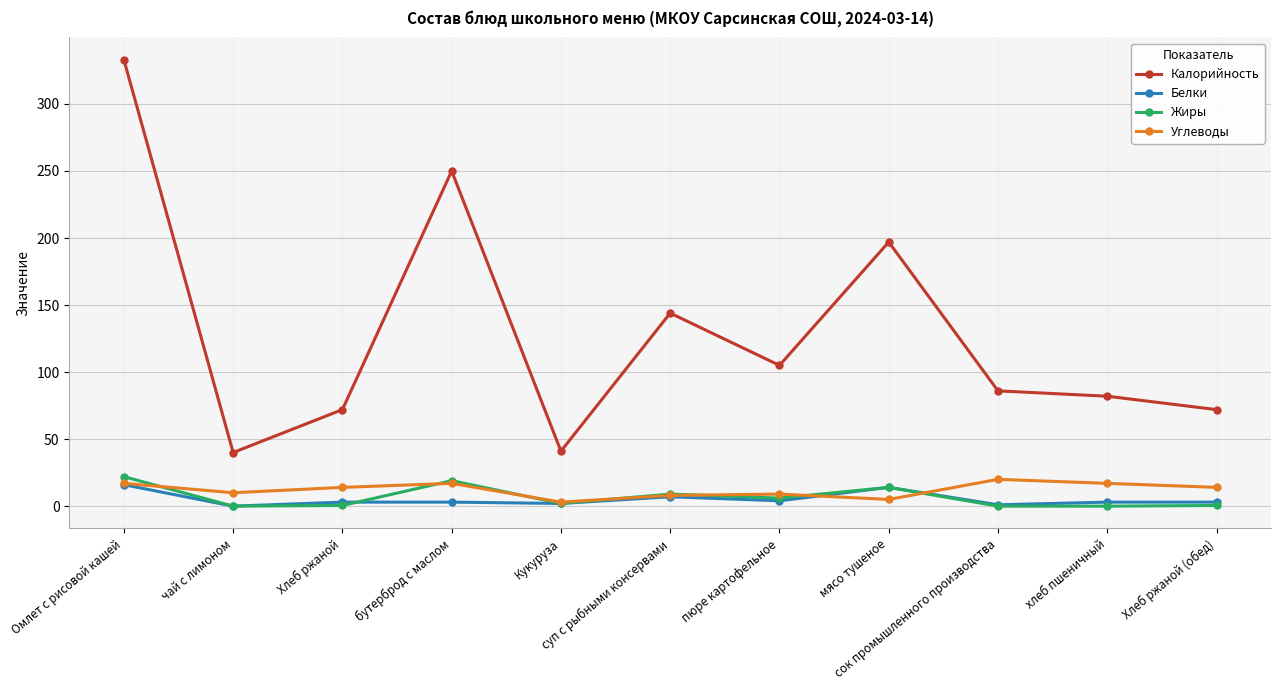

Where is Белки nearest to the value 8?

суп с рыбными консервами